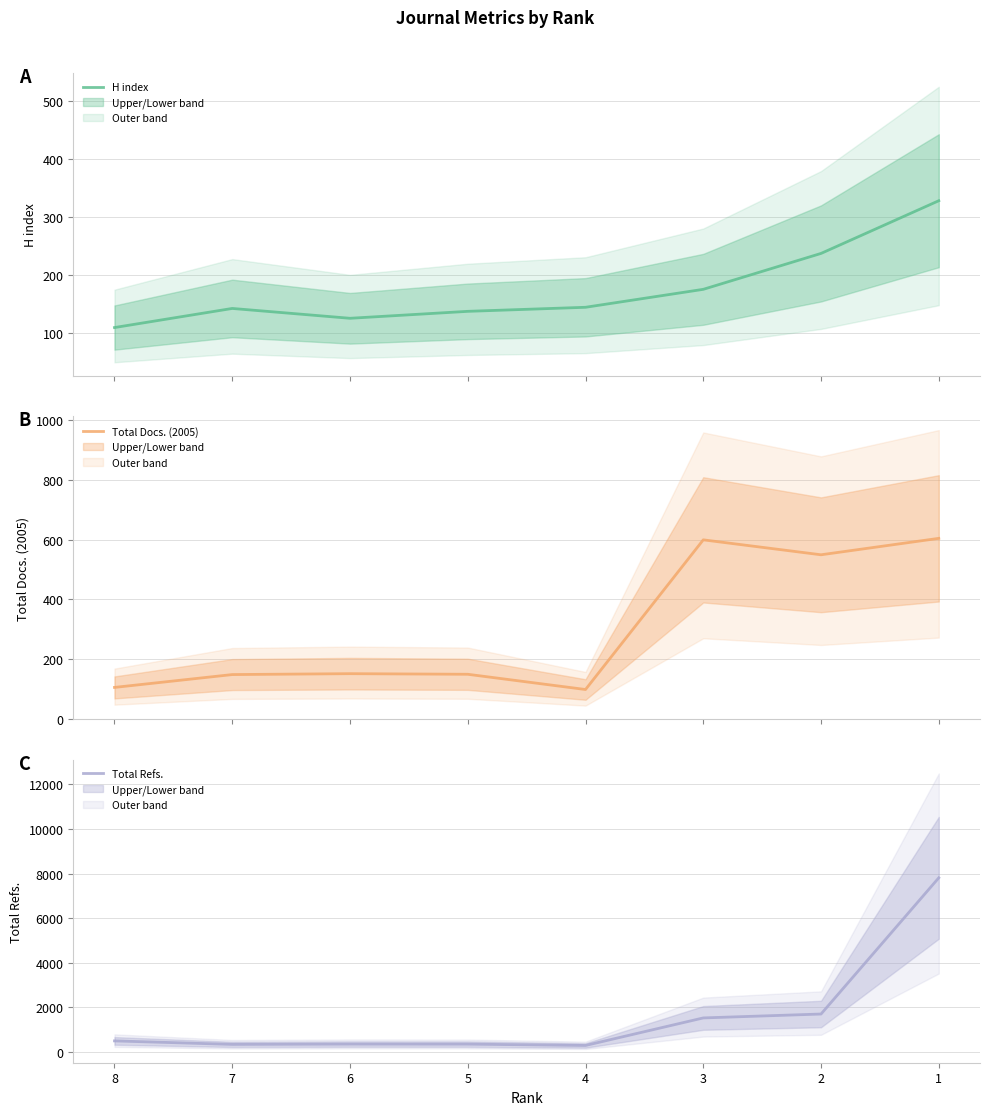

Where does the Total Docs. (2005) series first go above 151?

3